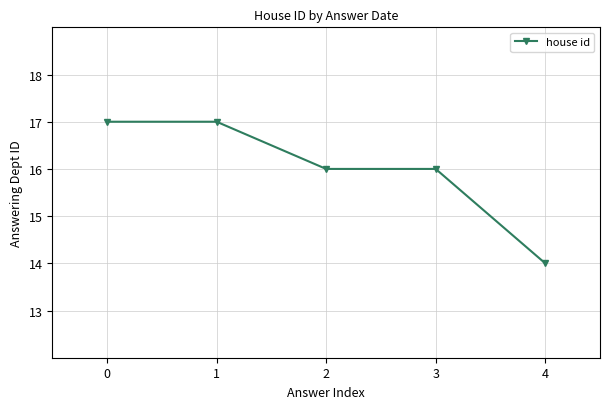

What is the difference between the maximum and second lowest values?

1